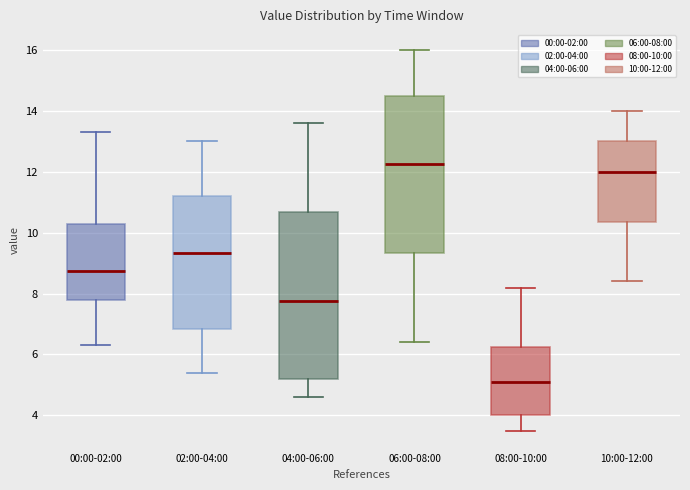

Reading left to right, read every box against the y-axis: the position of its median line, the range the box covers, and the ends of its whiskers. The values are not printed on the chart, so give them approximately, as read against the axis.

00:00-02:00: median 8.8, box 7.8 to 10.4, whiskers 6.4 to 13.4
02:00-04:00: median 9.4, box 6.8 to 11.2, whiskers 5.4 to 13.0
04:00-06:00: median 7.8, box 5.2 to 10.6, whiskers 4.6 to 13.6
06:00-08:00: median 12.2, box 9.4 to 14.6, whiskers 6.4 to 16.0
08:00-10:00: median 5.2, box 4.0 to 6.2, whiskers 3.6 to 8.2
10:00-12:00: median 12.0, box 10.4 to 13.0, whiskers 8.4 to 14.0